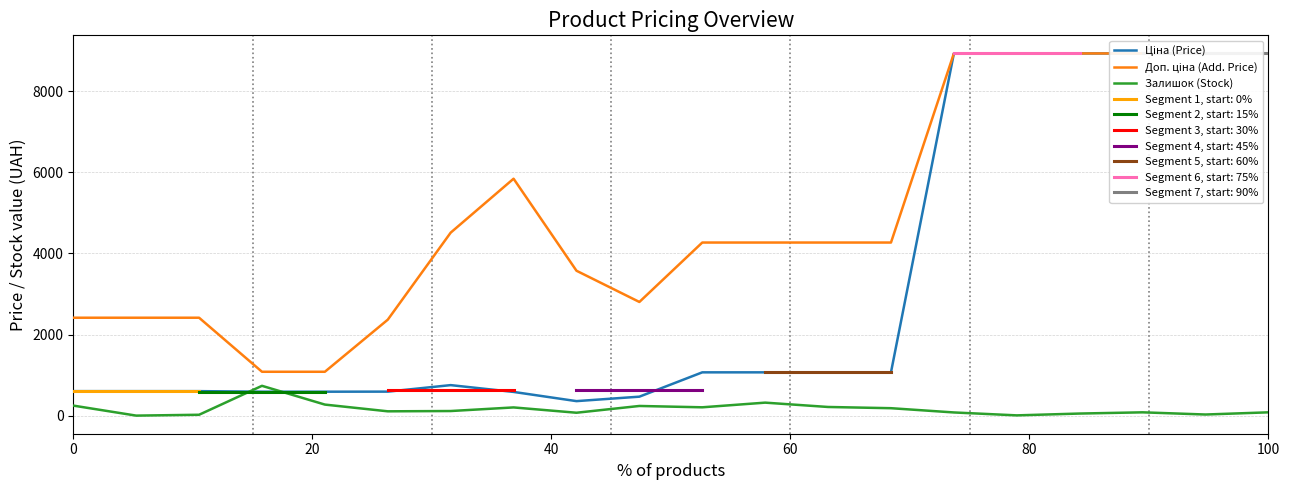

Is this an area chart (filled region under the line)?

No